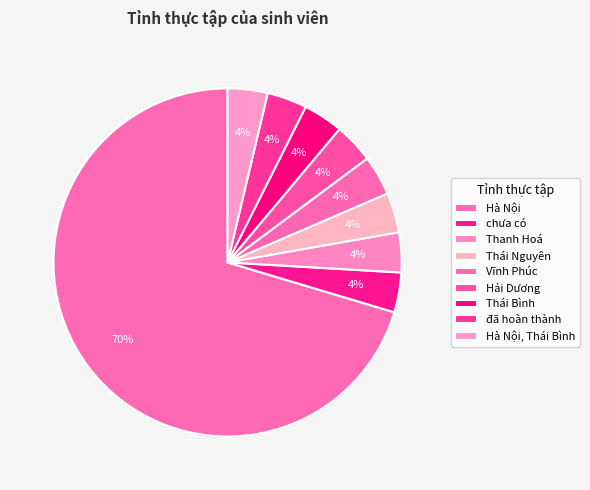

Count the number of slices in the pie.

9